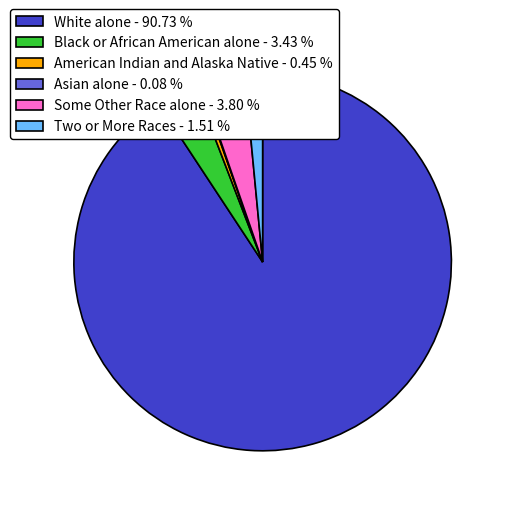

The White alone slice represents 91% of the pie. True or false?

True